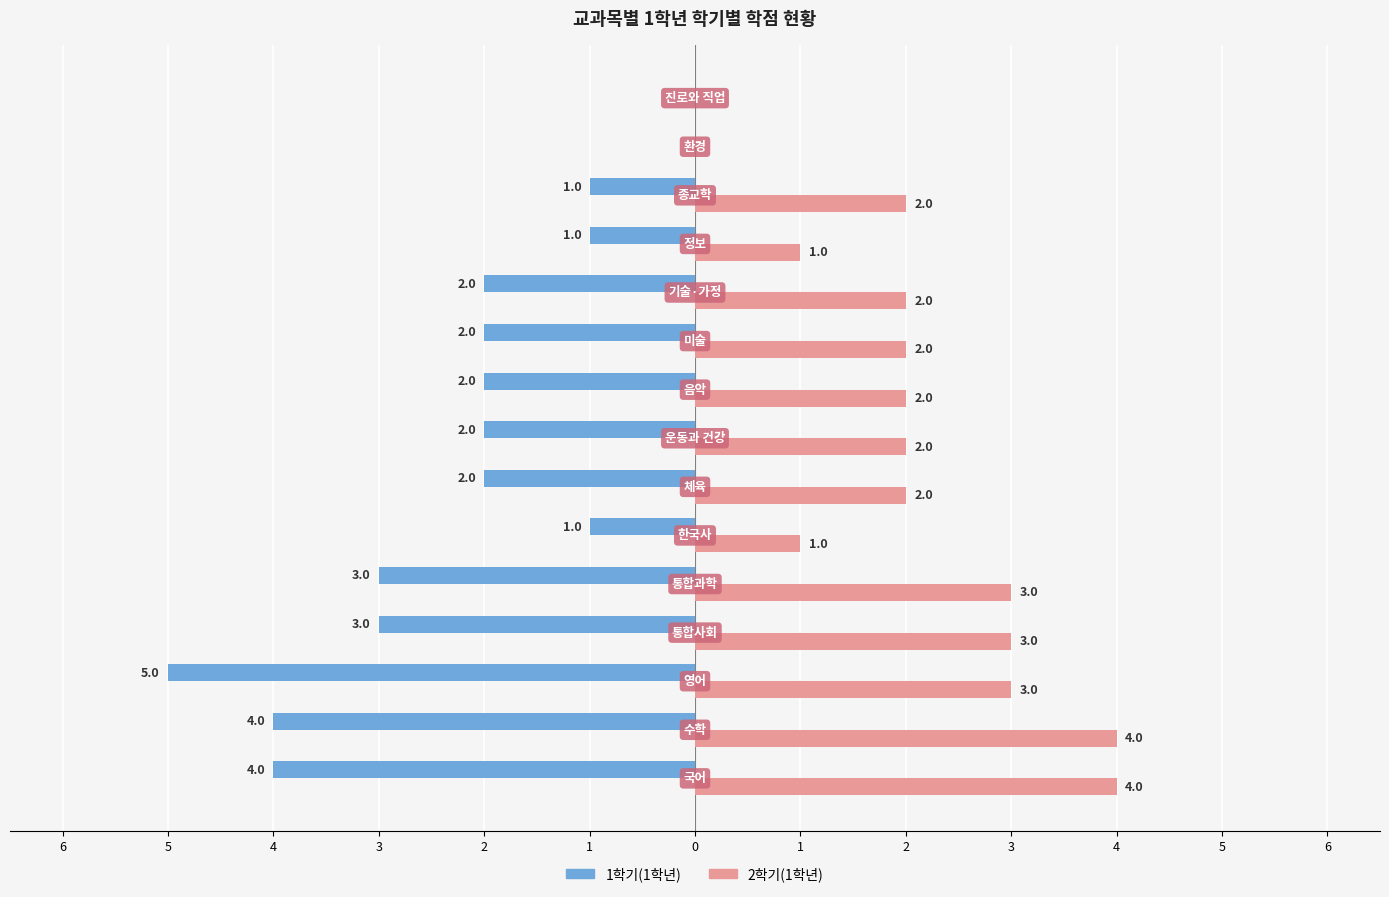

What are all the series names shown in the legend?

1학기(1학년), 2학기(1학년)